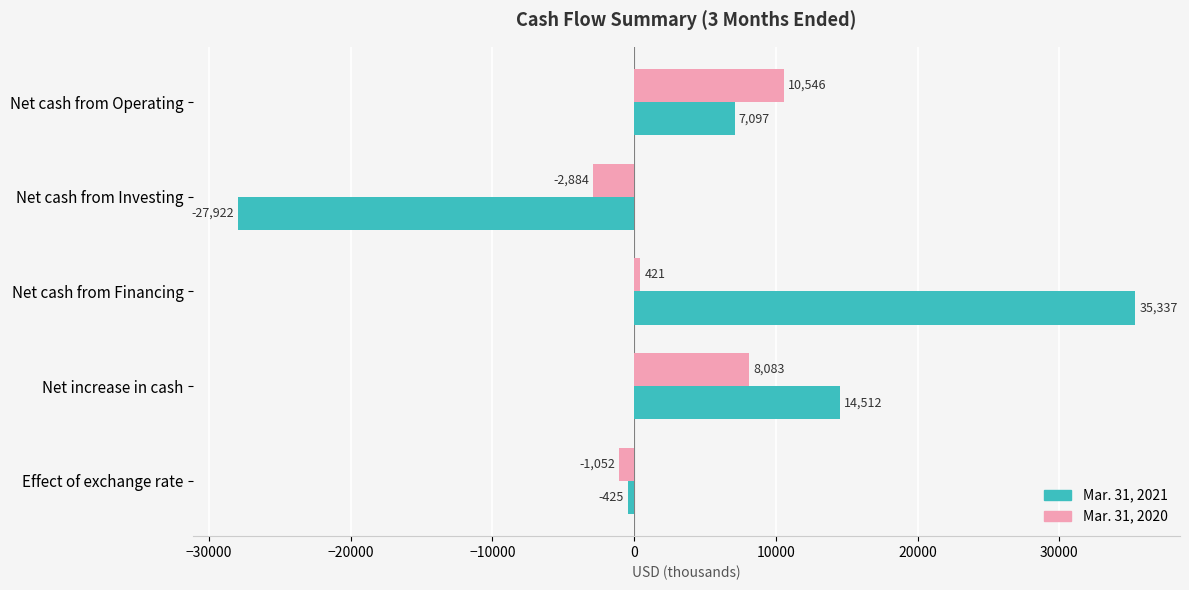

List the series in order of their peak value, highest first.

Mar. 31, 2021, Mar. 31, 2020